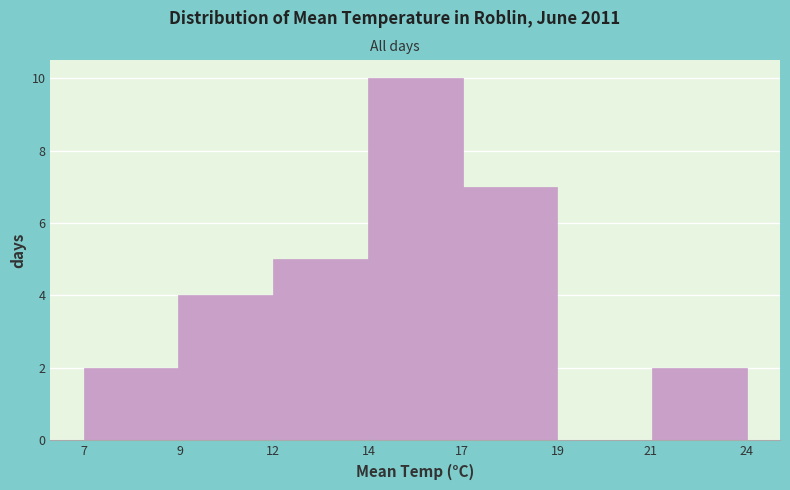

Reading right to left, list all the values displayed in this chart.

24=2	21=0	19=7	14=10	12=5	9=4	7=2